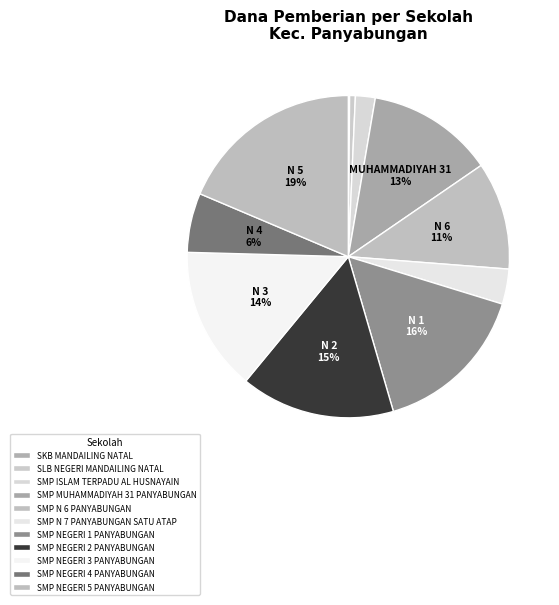

Count the number of slices in the pie.

11